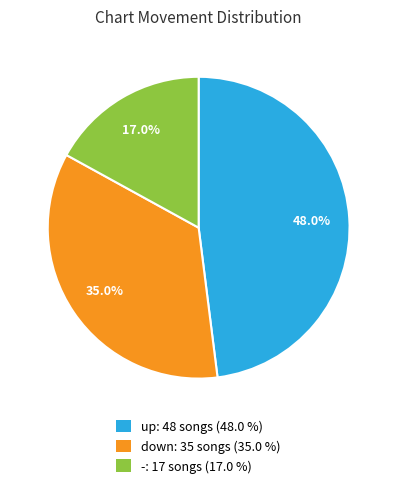

How many segments does this pie chart have?

3